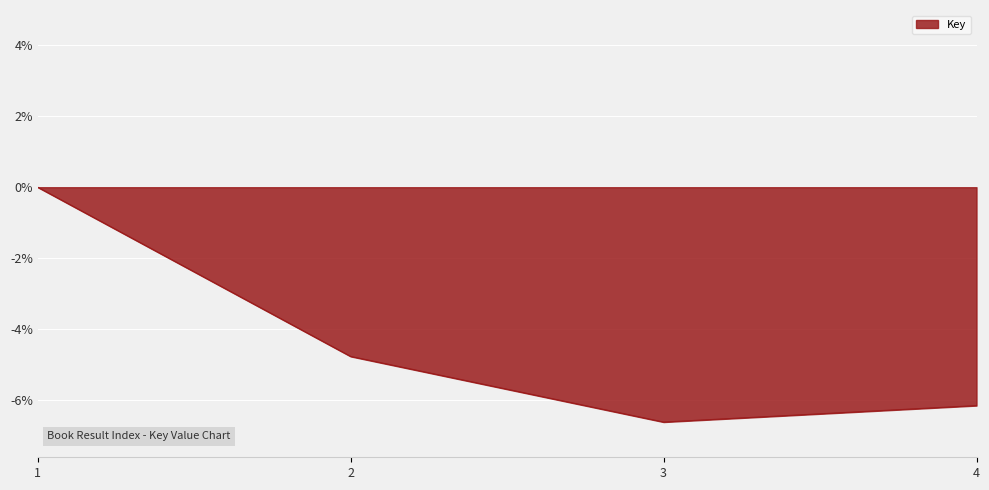

Is it true that the value at 1 is 0.0?

True